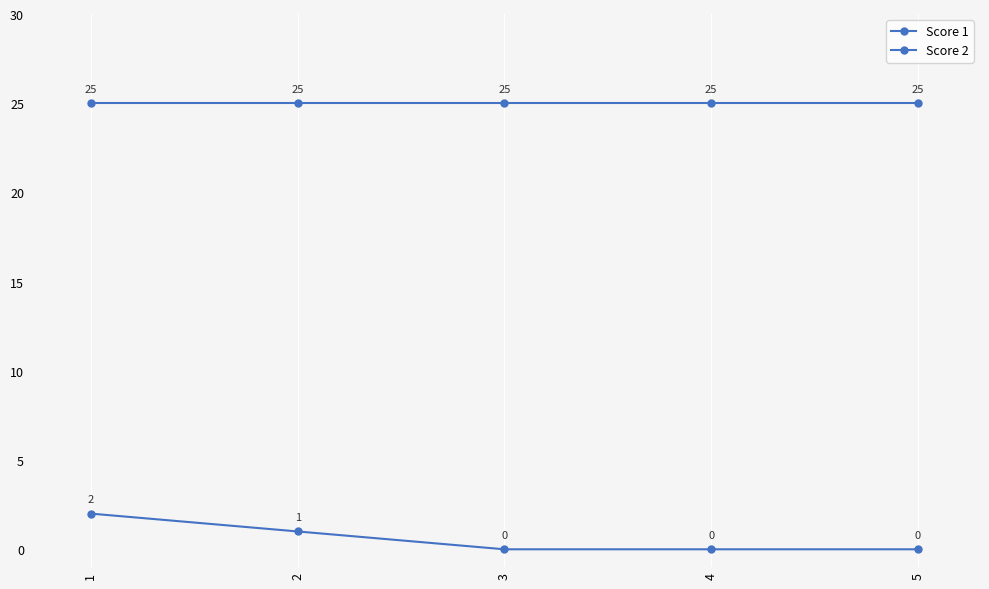

How many values in Score 2 are above zero?

2